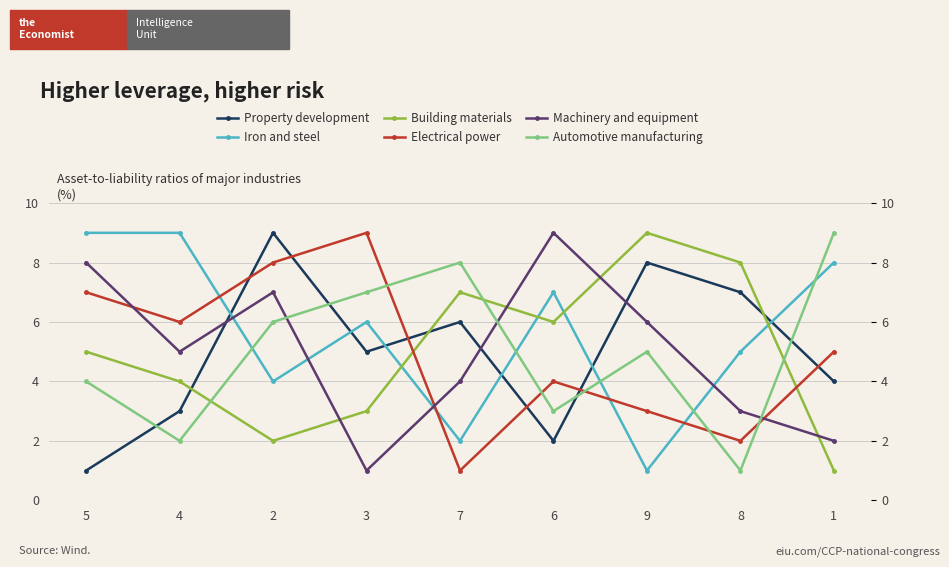

Which series has the widest spread of values?

Property development